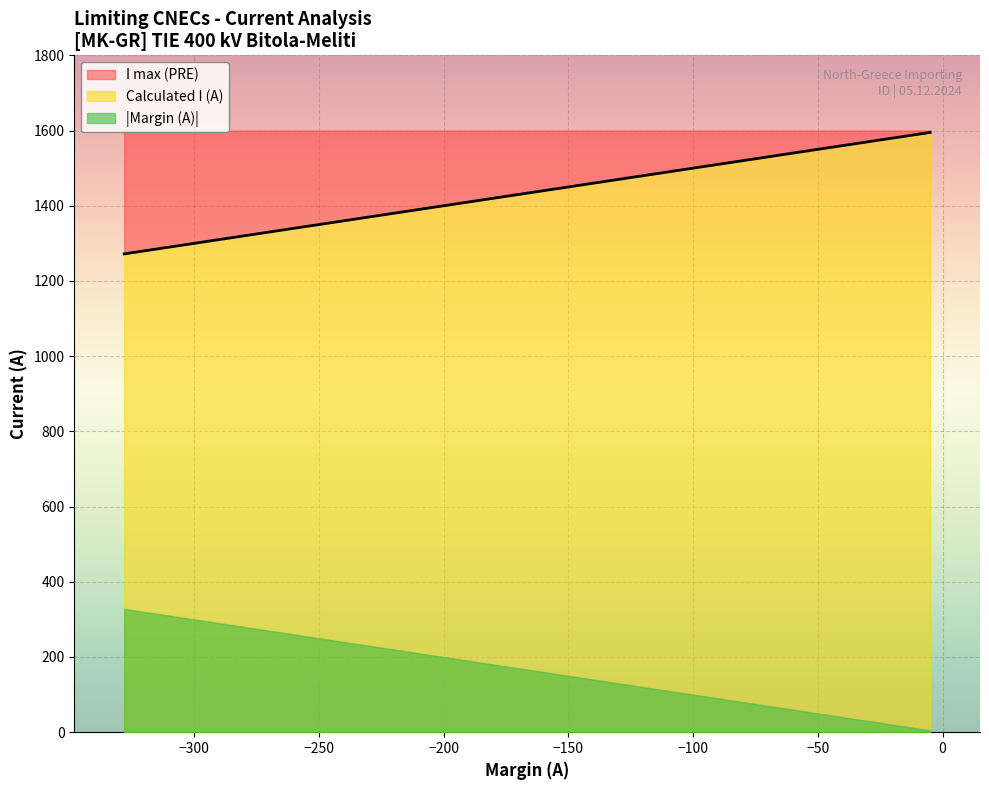

How many distinct data groups are displayed?

3